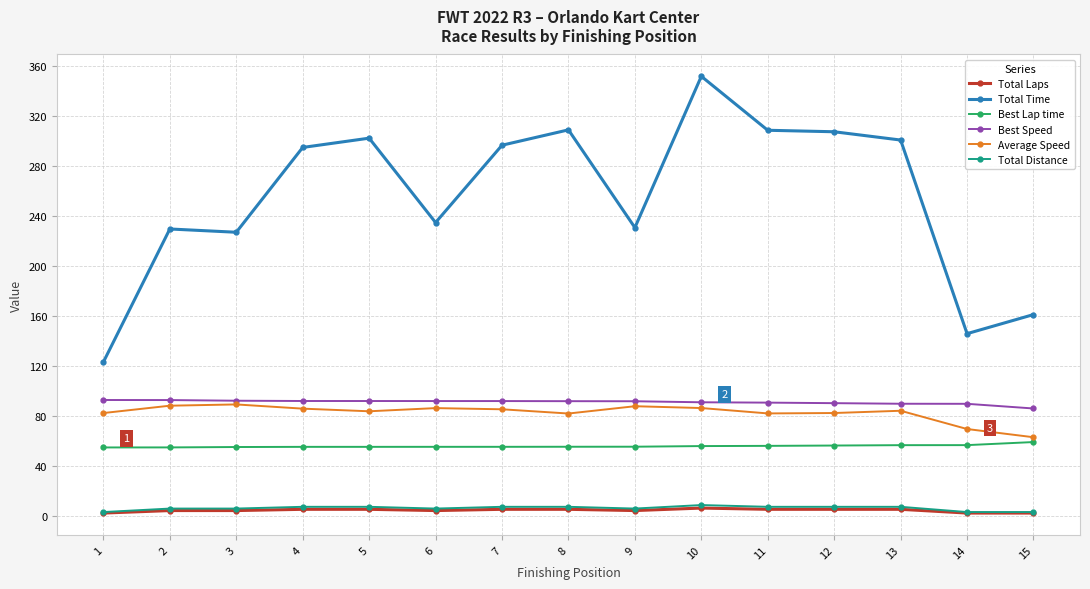

Between 1 and 13, which series saw the biggest shift?

Total Time